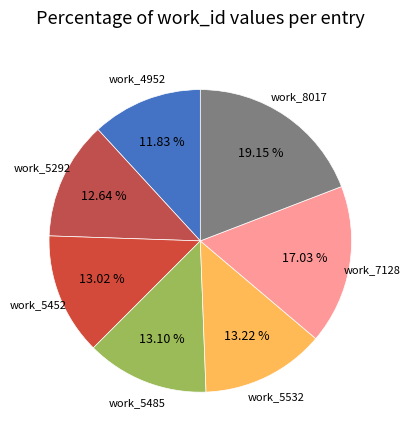

To the nearest percent, what percentage of the pie is work_8017?

19%